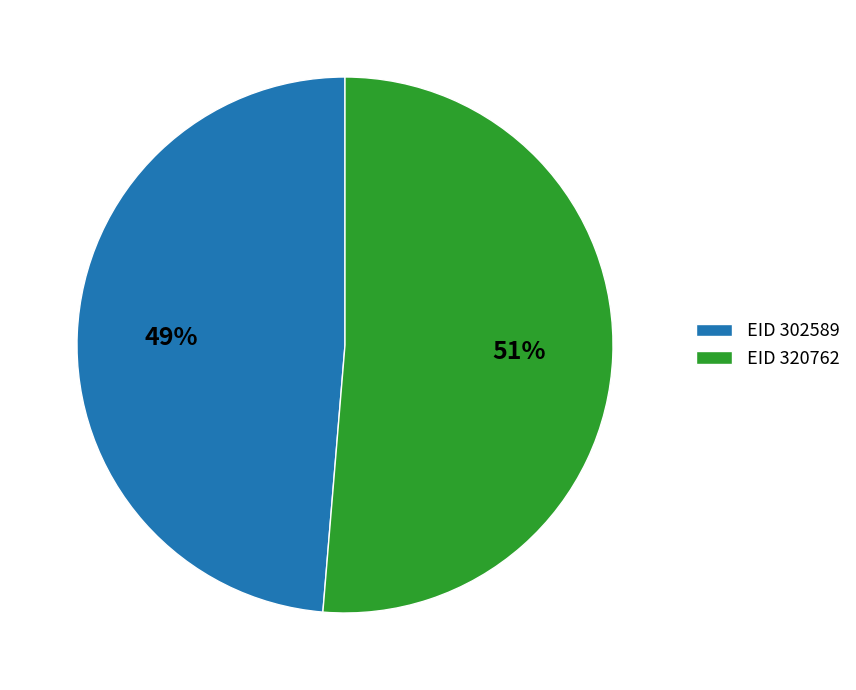

Does any single category account for the majority?

Yes